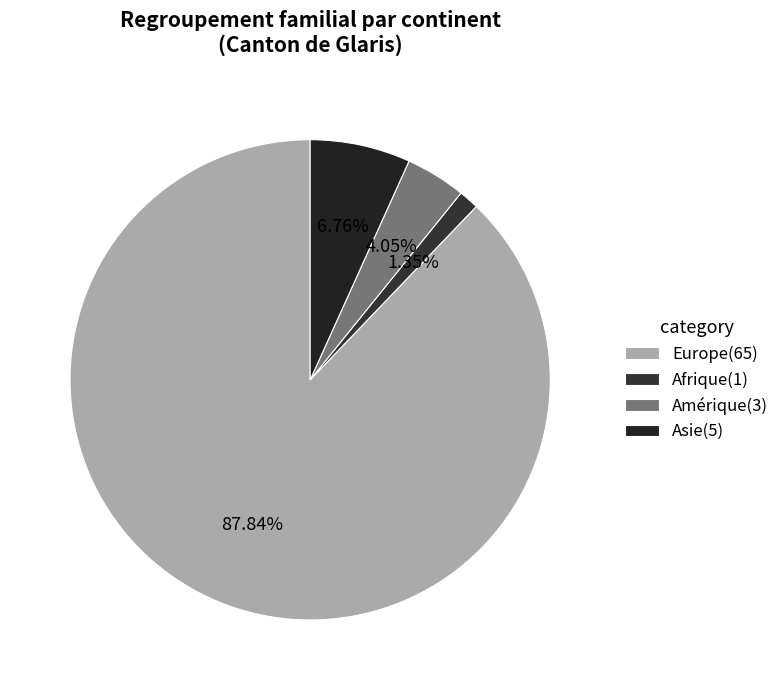

Rank the categories by value from highest to lowest.

Europe(65), Asie(5), Amérique(3), Afrique(1)